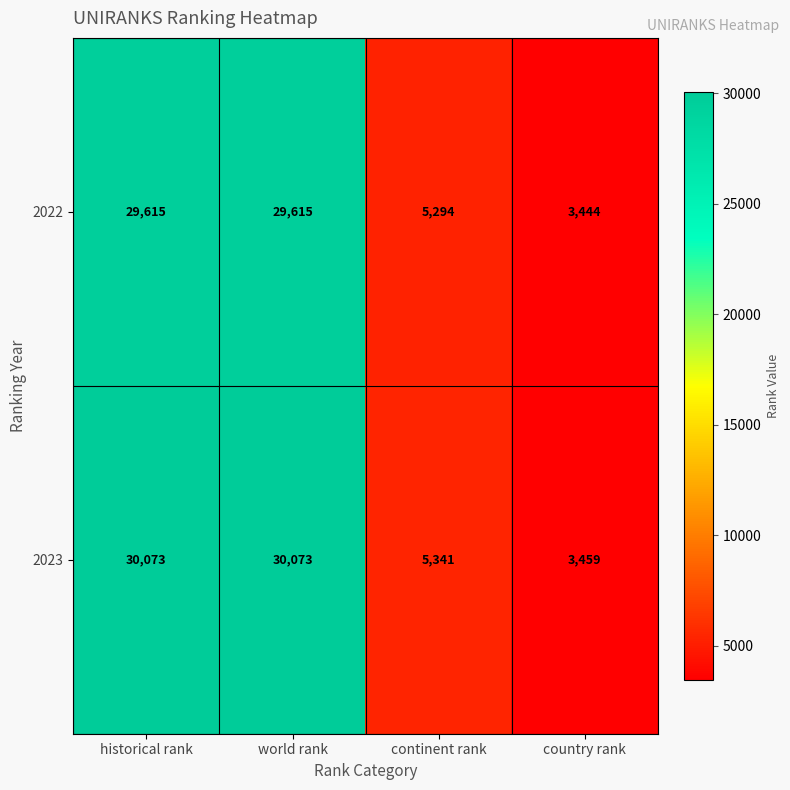

At world rank, list the series in order from smallest to largest.

2022, 2023